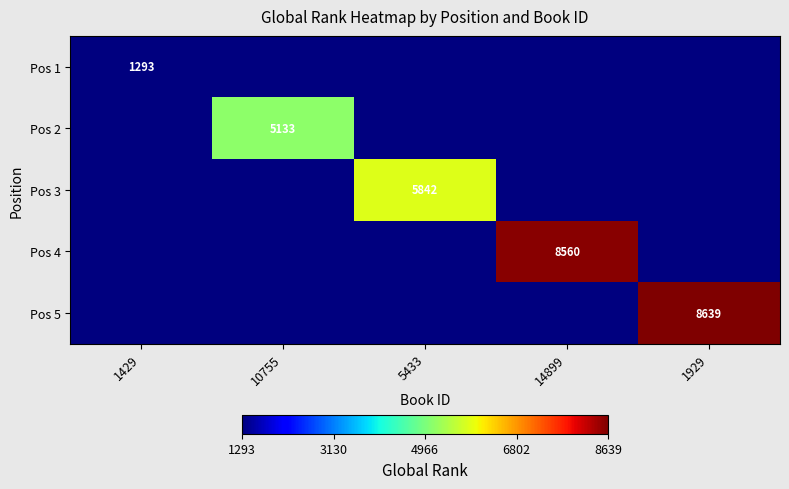

Where is Pos 5 nearest to the value 4319?

1429